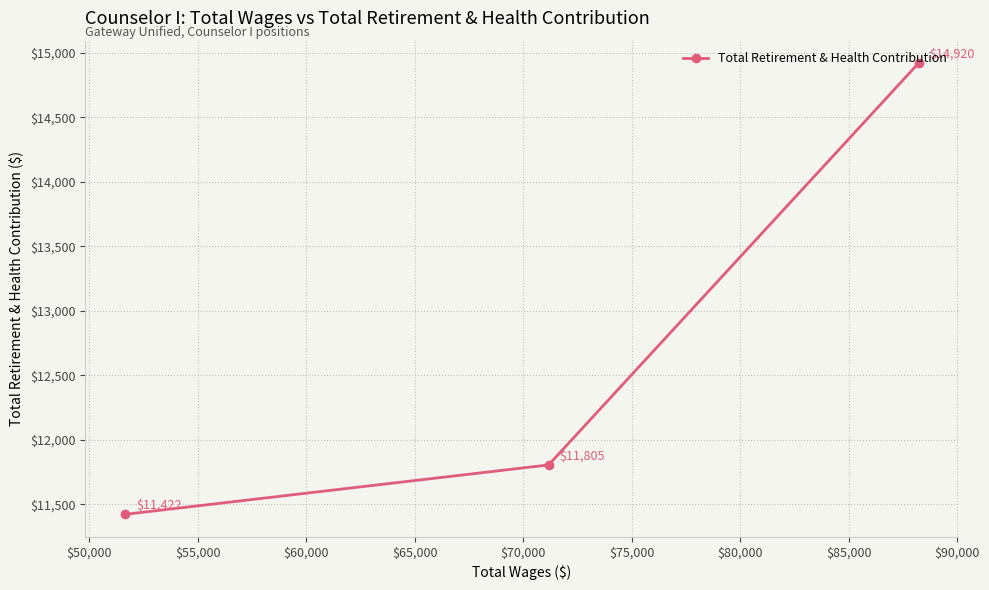

How many values are between 11422 and 14920?

3